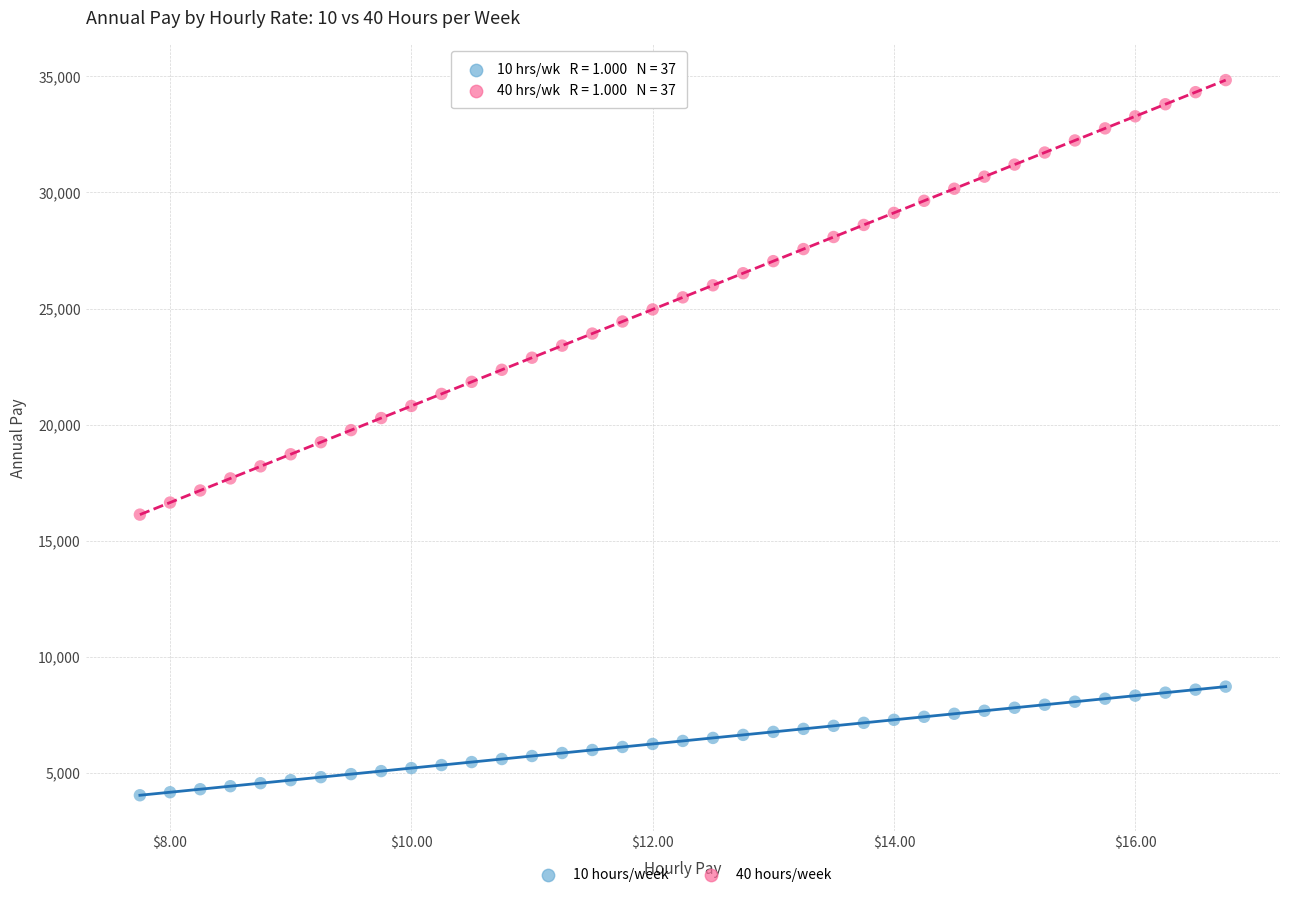

Which series contains the lowest Y value?

10 hours/week